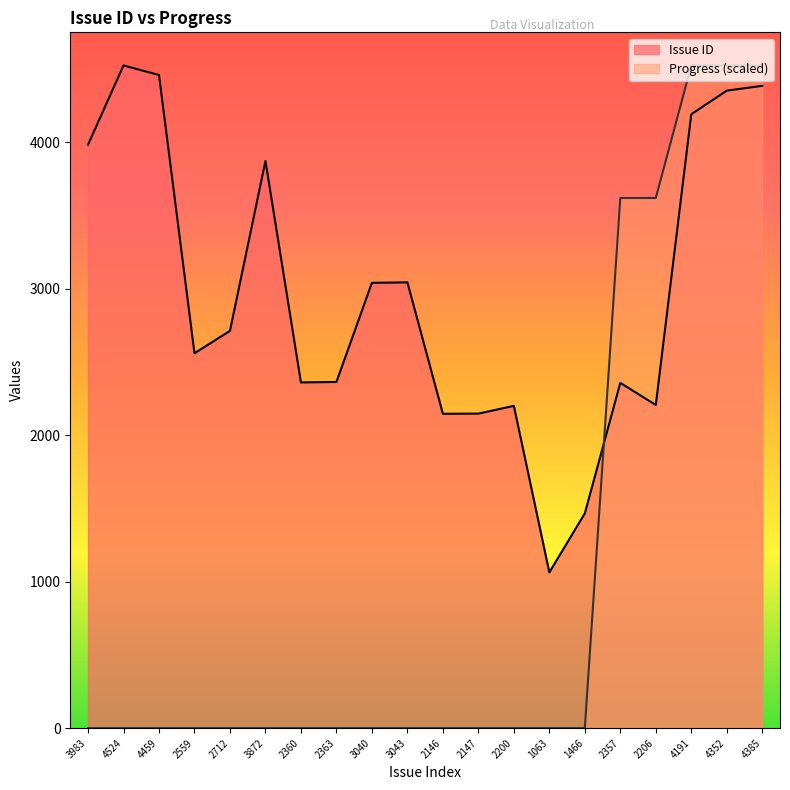

At which label is Progress closest to 2262?

2357